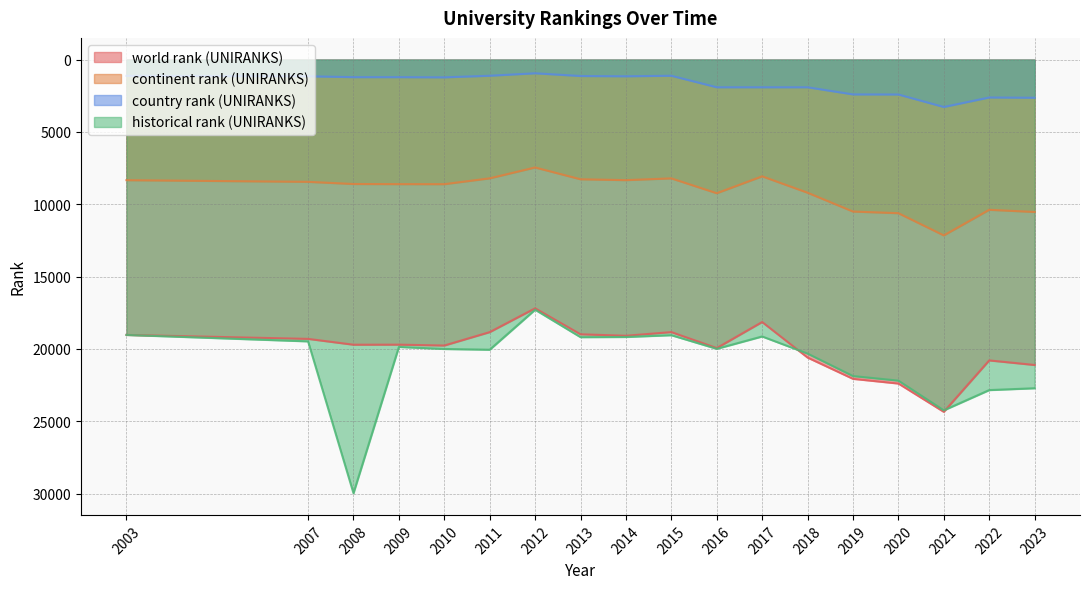

How many series are shown in this chart?

4